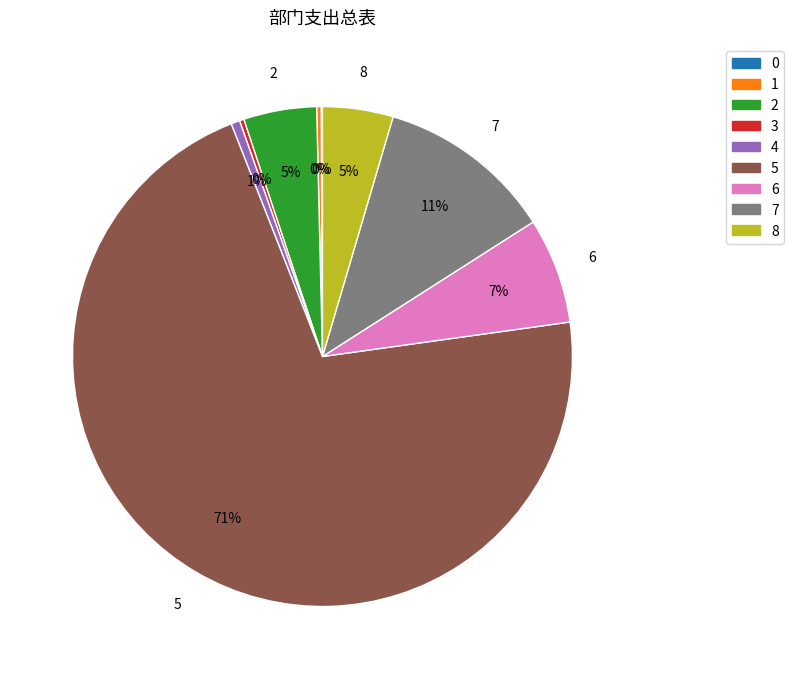

Is there a majority slice in this chart?

Yes